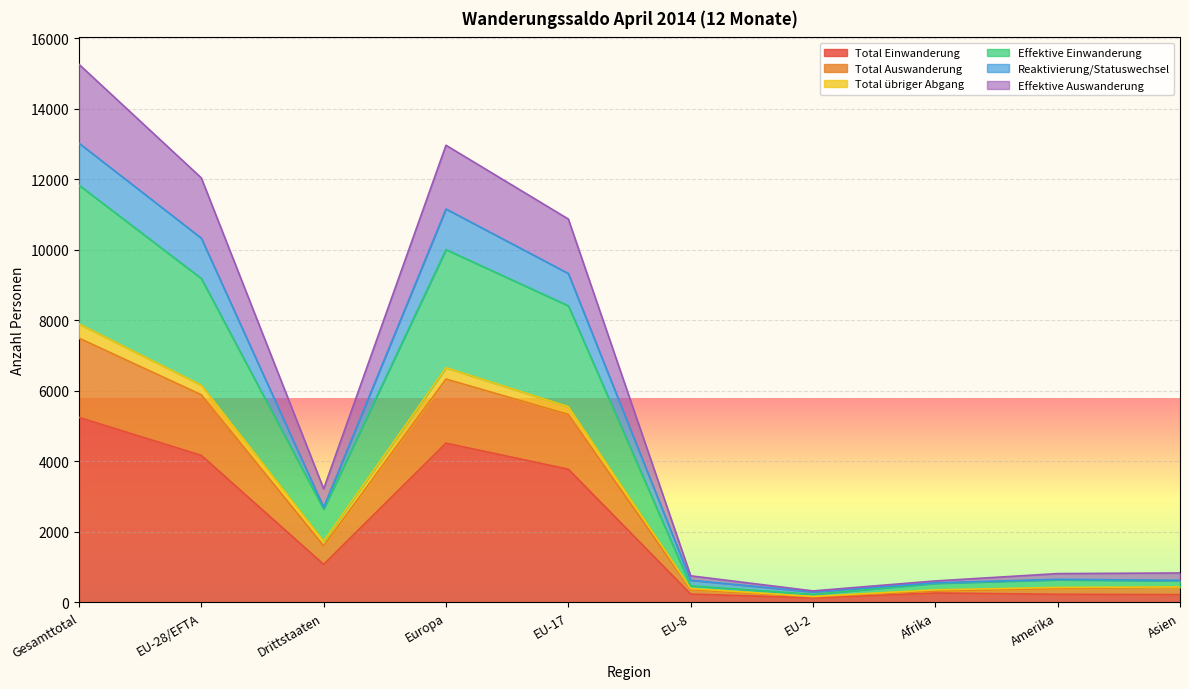

What is the highest value of the Total Einwanderung series?

5248